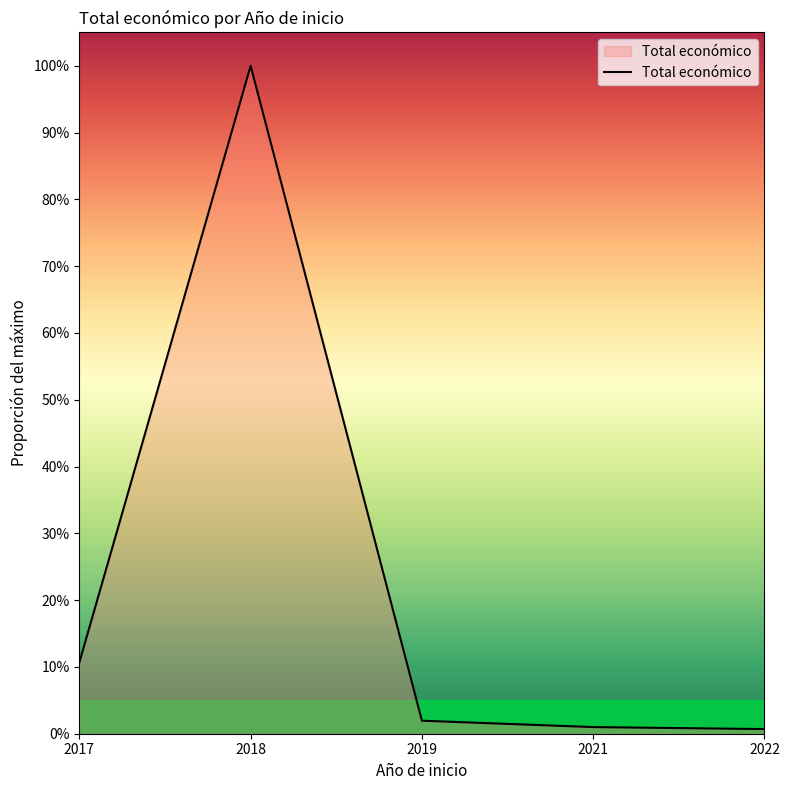

Which category has the highest value across all series?

2018